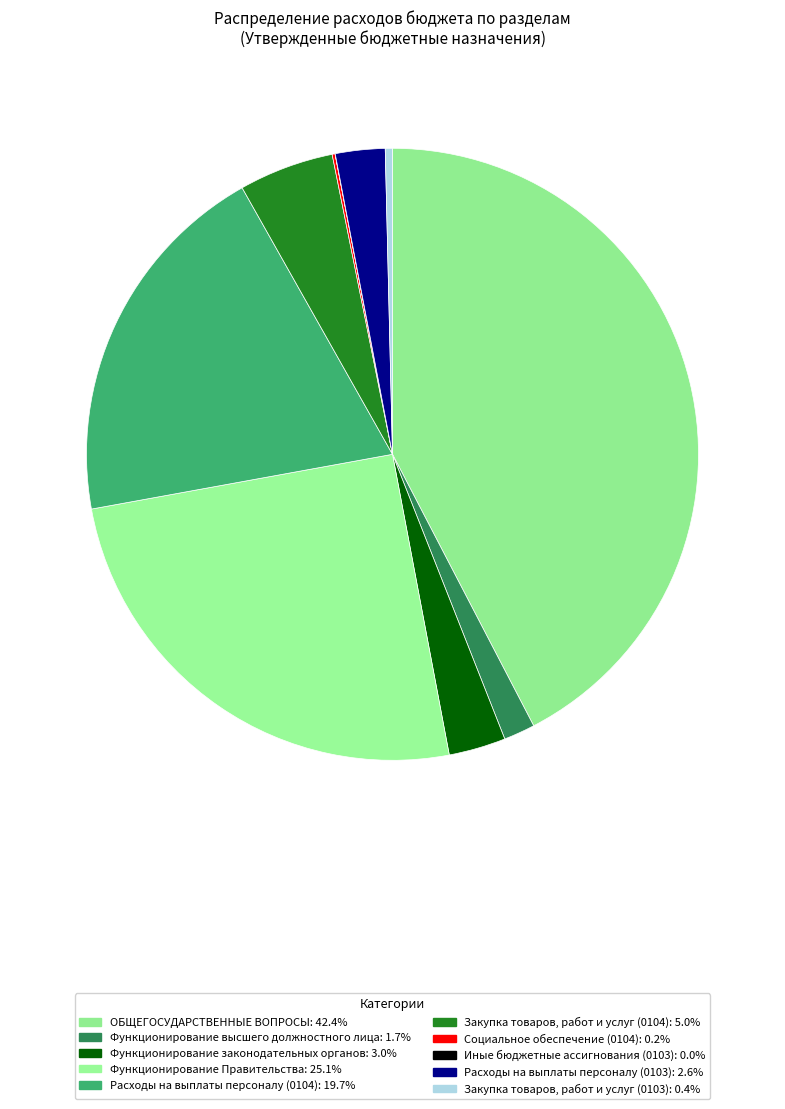

Does any single category account for the majority?

No